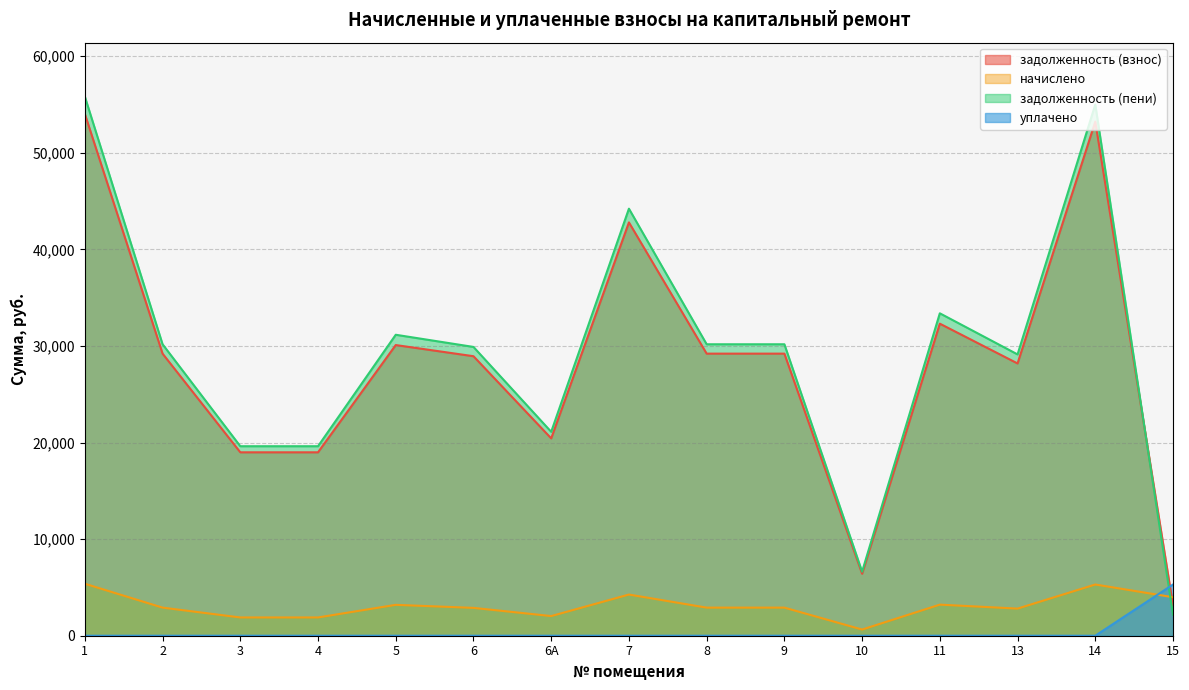

Reading left to right, transcribe all the data shown in this chart.

задолженность (взнос): 1=54018.8	2=29202.2	3=18986.9	4=18986.9	5=30090.4	6=28934.8	6А=20431.0	7=42787.2	8=29202.2	9=29202.2	10=6418.1	11=32304.4	13=28186.2	14=53216.6	15=3155.0
начислено: 1=5381.3	2=2909.1	3=1891.4	4=1891.4	5=3196.8	6=2882.4	6А=2035.3	7=4262.4	8=2909.1	9=2909.1	10=639.4	11=3218.1	13=2807.8	14=5301.4	15=3985.4
задолженность (пени): 1=55812.6	2=30171.9	3=19617.4	4=19617.4	5=31156.0	6=29895.6	6А=21109.4	7=44208.0	8=30171.9	9=30171.9	10=6631.2	11=33377.1	13=29122.1	14=54983.8	15=2183.4
уплачено: 1=0.0	2=0.0	3=0.0	4=0.0	5=0.0	6=0.0	6А=0.0	7=0.0	8=0.0	9=0.0	10=0.0	11=0.0	13=0.0	14=0.0	15=5300.0